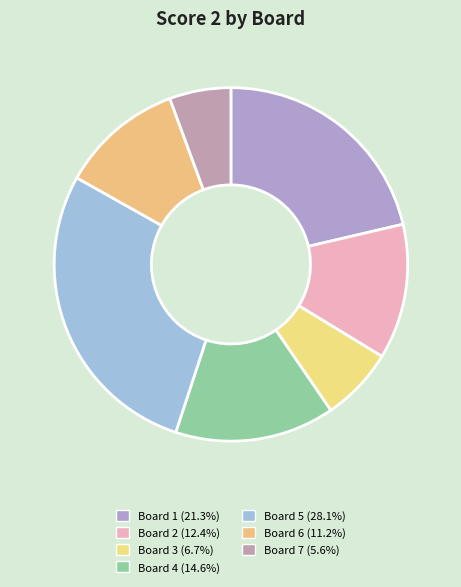

How many slices are in this pie chart?

7